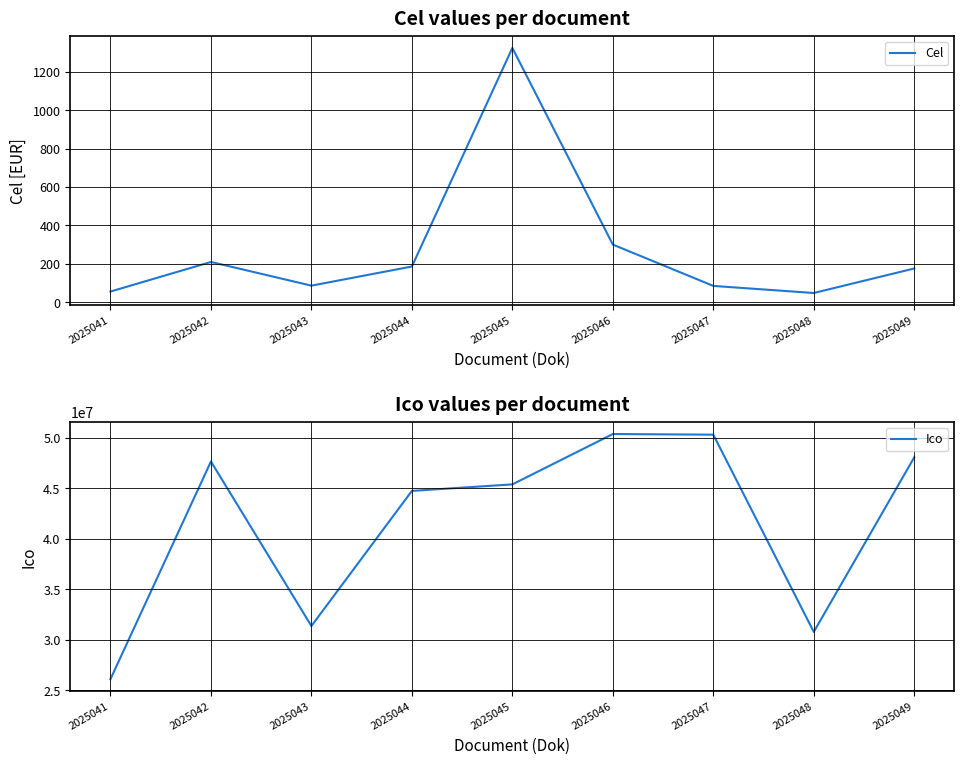

Count the number of data series in this chart.

2